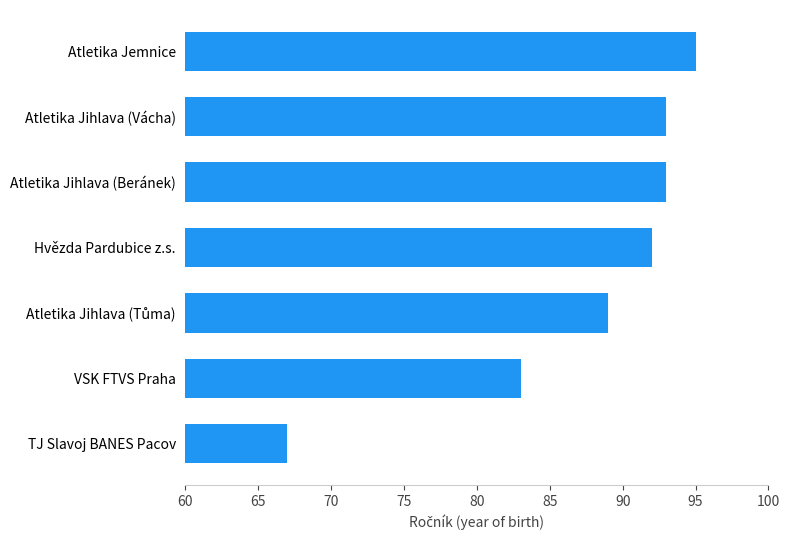

Is it true that the value at VSK FTVS Praha is 83?

True